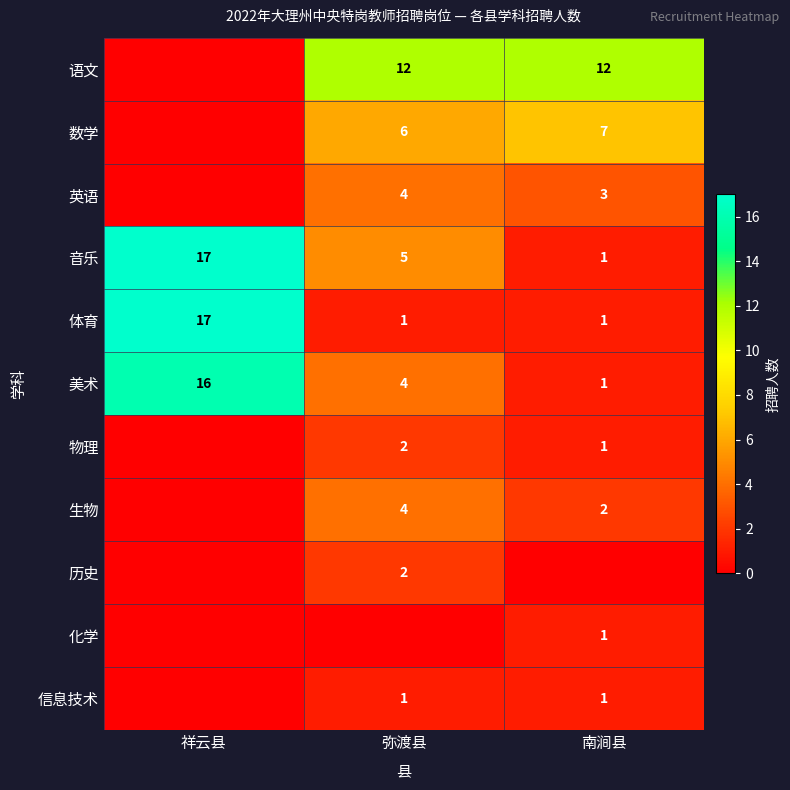

Between 南涧县 and 弥渡县, which is larger?

南涧县